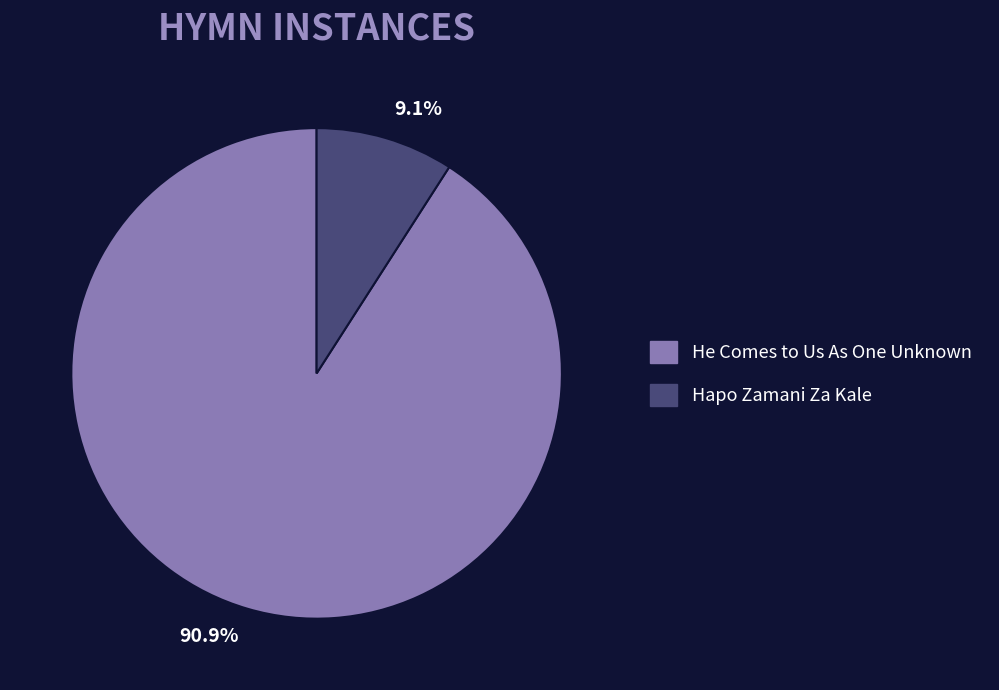

What is the ratio of the value at He Comes to Us As One Unknown to the value at Hapo Zamani Za Kale?

10.0